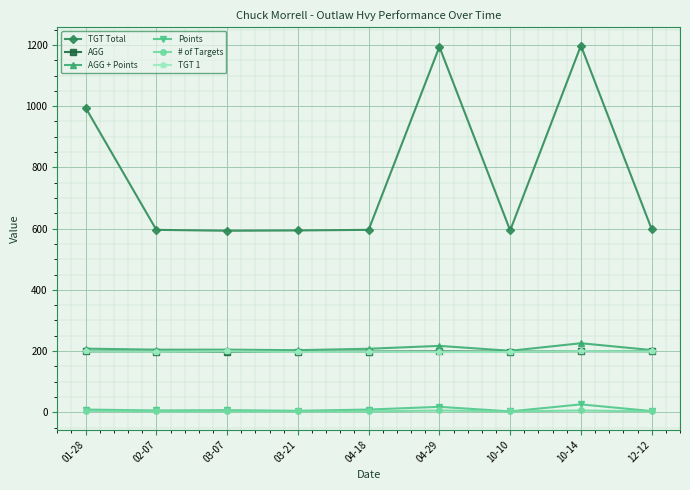

Where is TGT Total nearest to the value 895?

01-28